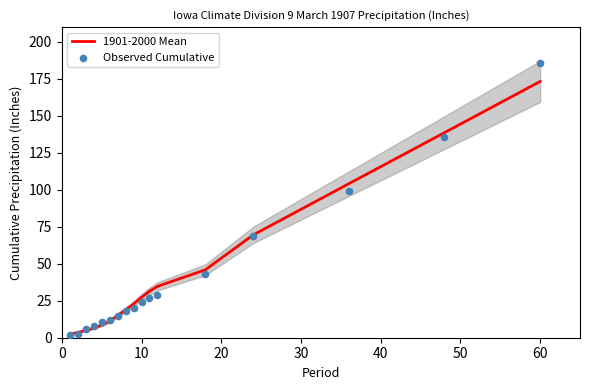

Which series contains the lowest Y value?

Observed Cumulative